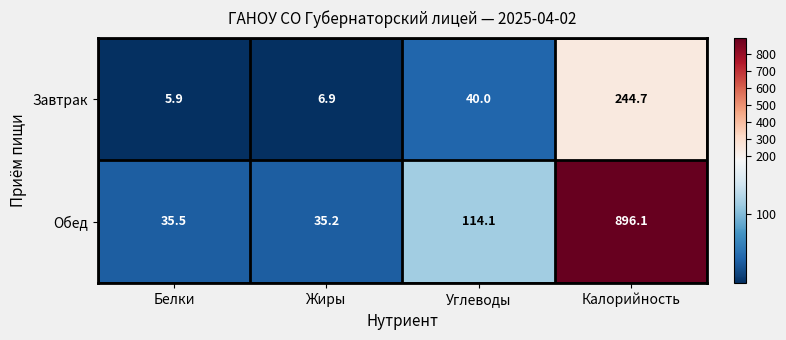

Between Жиры and Калорийность, which series saw the biggest shift?

Обед